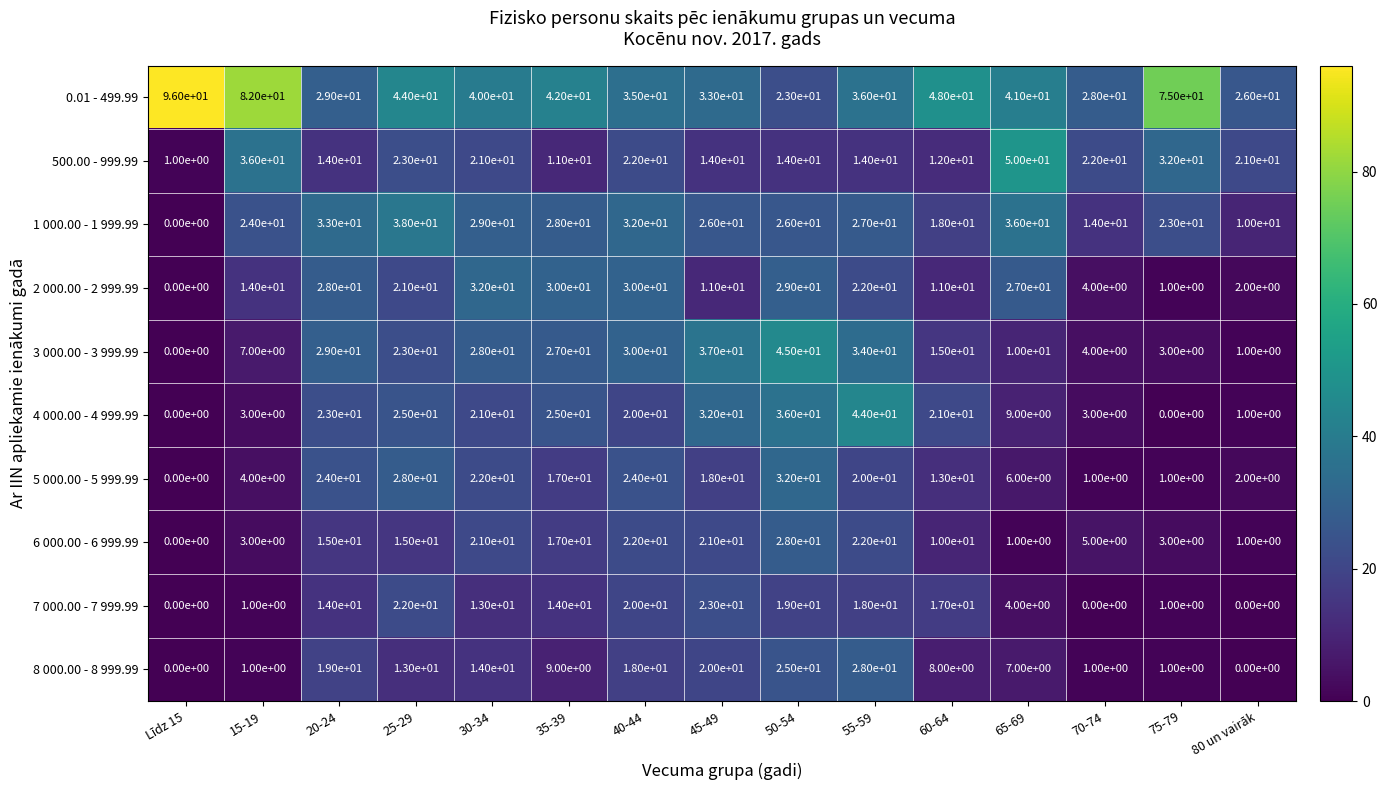

At how many categories does at least one series exceed 77?

2